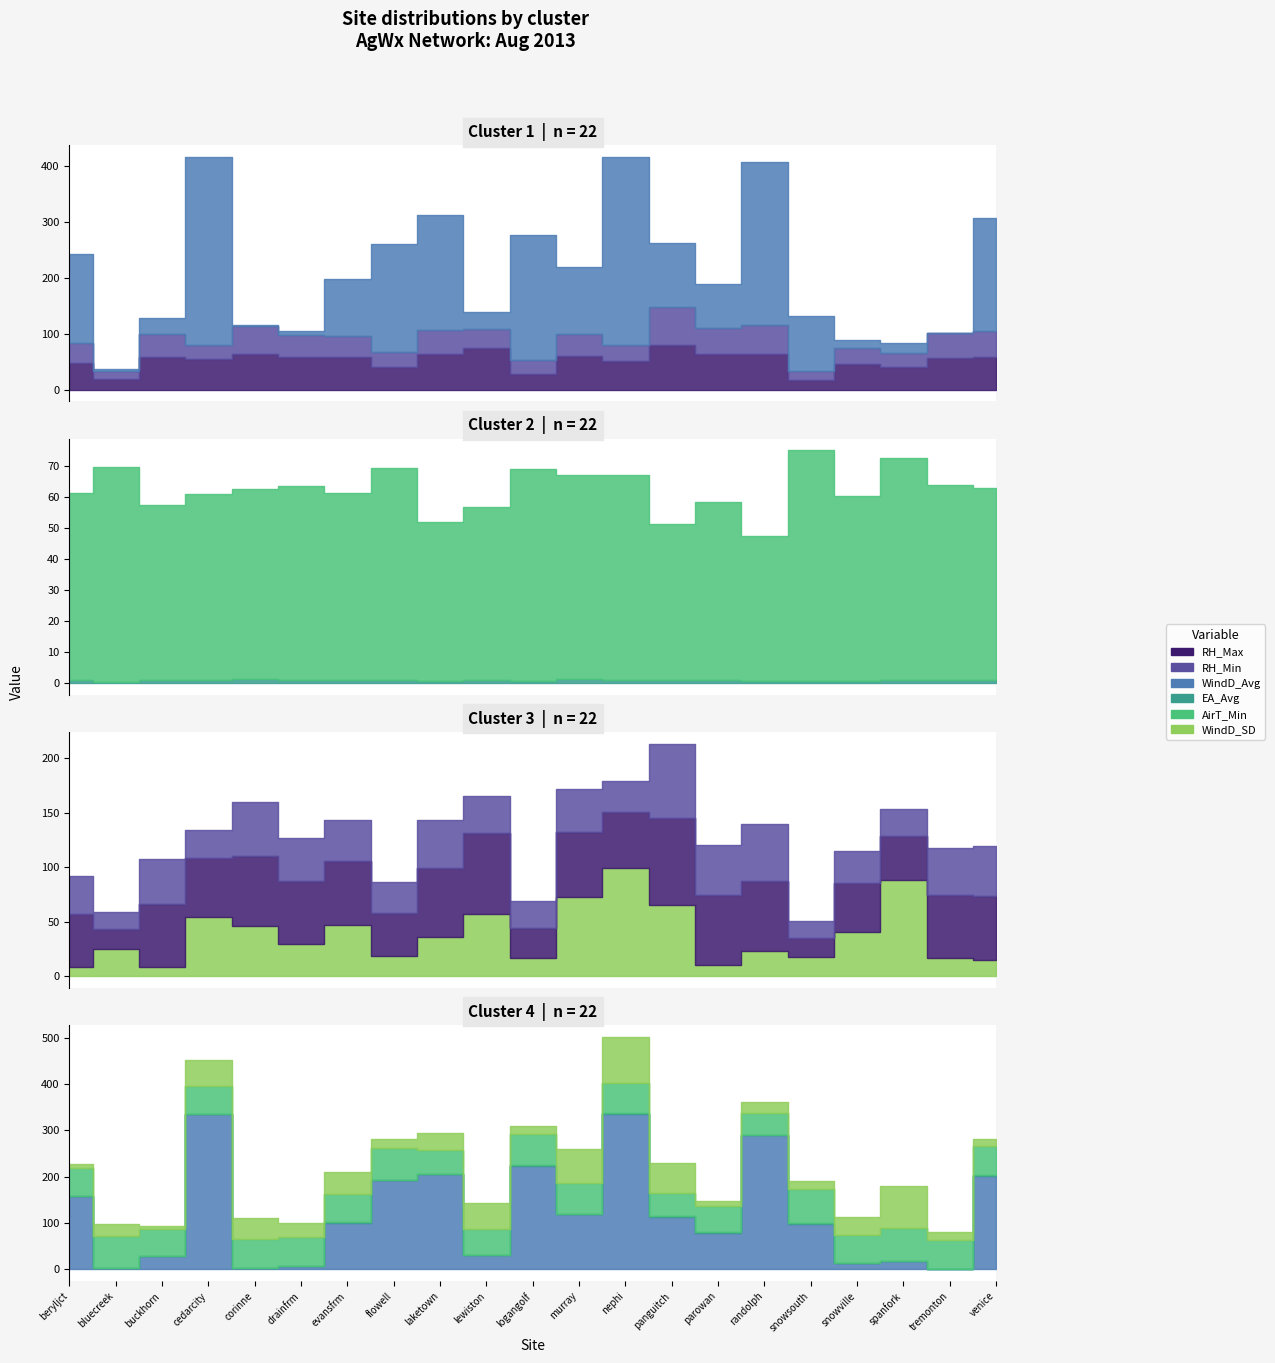

Reading left to right, extract all data points from this chart.

RH_Max: beryljct=48.4	bluecreek=18.9	buckhorn=57.5	cedarcity=54.1	corinne=64.3	drainfrm=58.2	evansfrm=59.0	flowell=39.7	laketown=62.9	lewiston=74.9	logangolf=27.6	murray=59.6	nephi=51.2	panguitch=80.3	parowan=64.3	randolph=64.5	snowsouth=17.6	snowville=45.5	spanfork=39.8	tremonton=57.3	venice=58.6
RH_Min: beryljct=35.2	bluecreek=15.3	buckhorn=42.0	cedarcity=25.8	corinne=49.7	drainfrm=38.7	evansfrm=37.4	flowell=27.8	laketown=44.1	lewiston=33.2	logangolf=25.0	murray=40.2	nephi=28.8	panguitch=68.3	parowan=46.1	randolph=51.6	snowsouth=15.2	snowville=29.2	spanfork=24.9	tremonton=43.9	venice=45.8
WindD_Avg: beryljct=158.5	bluecreek=2.8	buckhorn=29.0	cedarcity=335.8	corinne=2.3	drainfrm=7.6	evansfrm=101.1	flowell=193.3	laketown=205.2	lewiston=30.6	logangolf=223.8	murray=119.2	nephi=335.9	panguitch=114.0	parowan=79.0	randolph=290.5	snowsouth=98.8	snowville=13.5	spanfork=17.8	tremonton=0.7	venice=202.6
EA_Avg: beryljct=0.8	bluecreek=0.5	buckhorn=0.8	cedarcity=0.8	corinne=1.2	drainfrm=1.0	evansfrm=0.9	flowell=0.8	laketown=0.8	lewiston=1.0	logangolf=0.7	murray=1.1	nephi=0.9	panguitch=1.0	parowan=1.0	randolph=0.7	snowsouth=0.5	snowville=0.7	spanfork=0.9	tremonton=1.0	venice=1.0
AirT_Min: beryljct=60.5	bluecreek=69.4	buckhorn=56.7	cedarcity=60.3	corinne=61.6	drainfrm=62.6	evansfrm=60.4	flowell=68.8	laketown=51.2	lewiston=55.8	logangolf=68.6	murray=66.2	nephi=66.3	panguitch=50.5	parowan=57.4	randolph=46.7	snowsouth=74.7	snowville=59.9	spanfork=71.9	tremonton=62.9	venice=62.0
WindD_SD: beryljct=8.2	bluecreek=24.9	buckhorn=8.3	cedarcity=54.5	corinne=45.8	drainfrm=29.5	evansfrm=47.0	flowell=18.6	laketown=36.4	lewiston=57.0	logangolf=16.7	murray=72.5	nephi=99.1	panguitch=65.0	parowan=10.1	randolph=23.4	snowsouth=17.9	snowville=40.2	spanfork=88.7	tremonton=16.8	venice=15.3